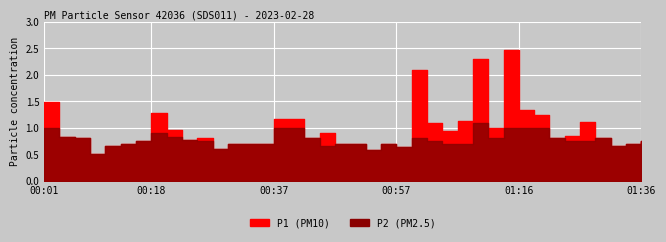

What is the greatest value displayed?

2.5